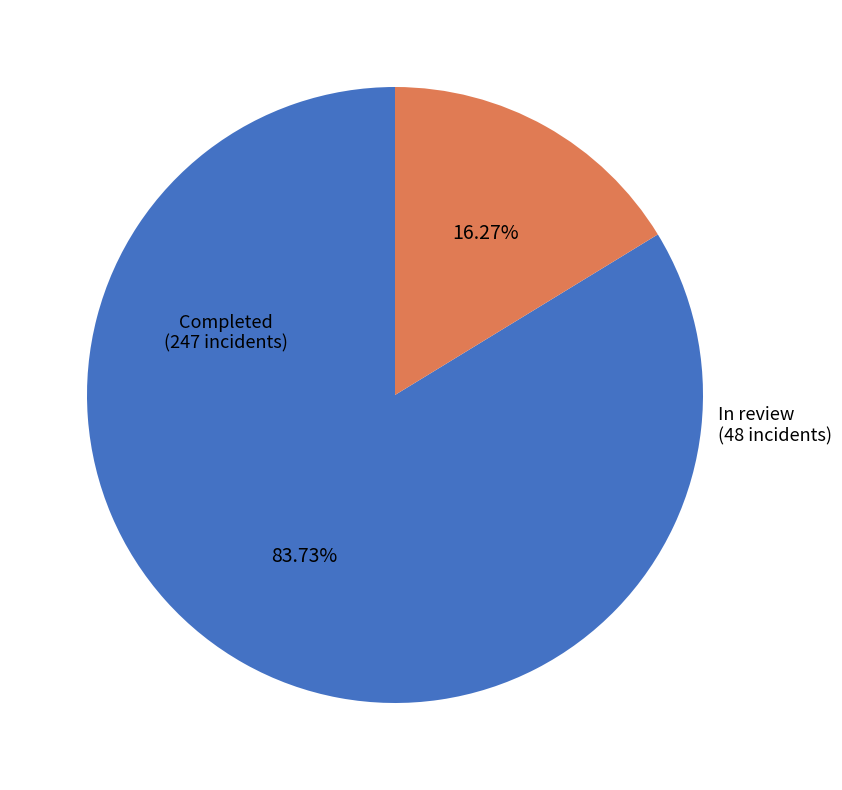

To the nearest percent, what is the average slice percentage?

50%